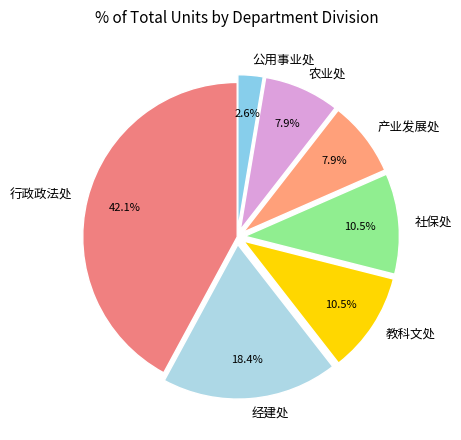

Is there a majority slice in this chart?

No